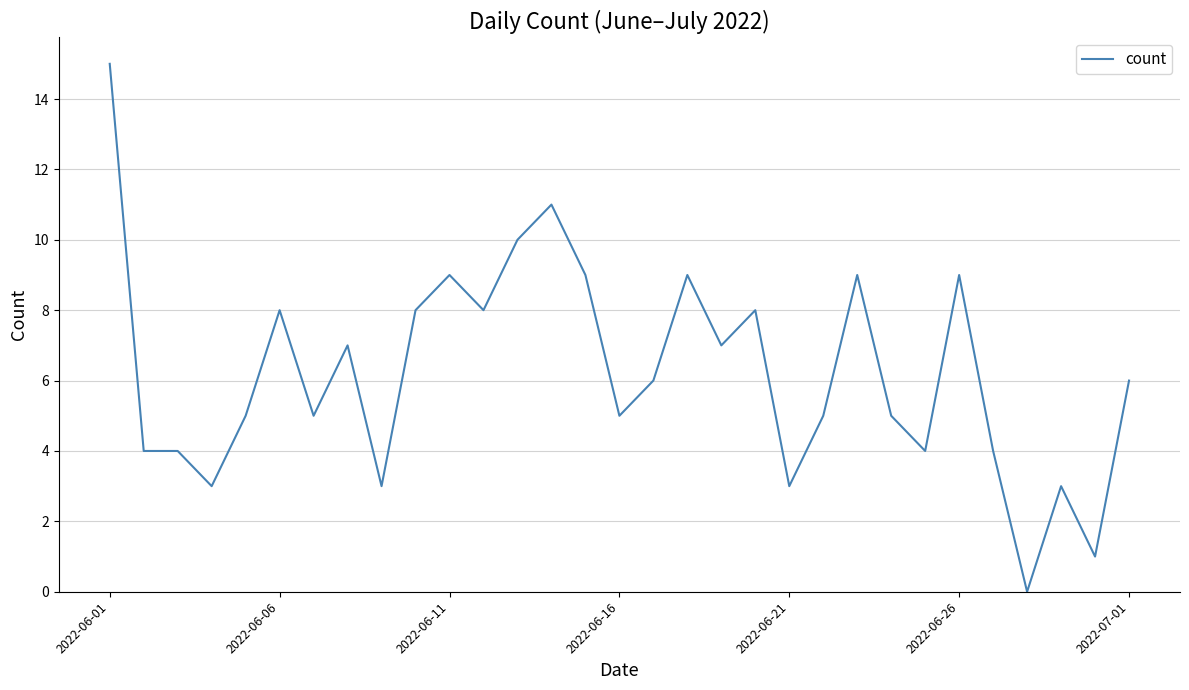

How many series are shown in this chart?

1